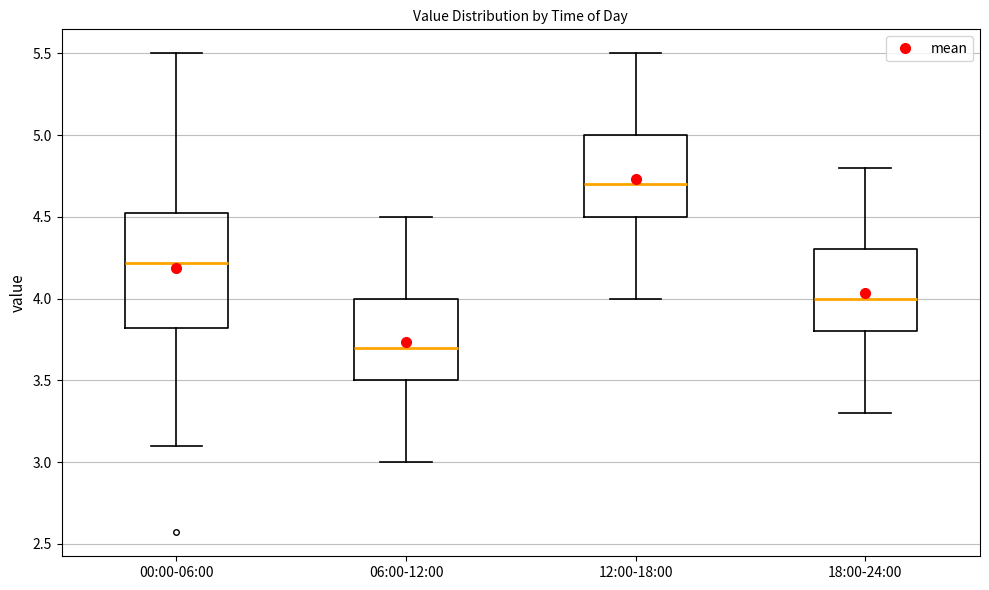

Comparing the boxes themselves (not the whiskers), which one is the tallest?

00:00-06:00